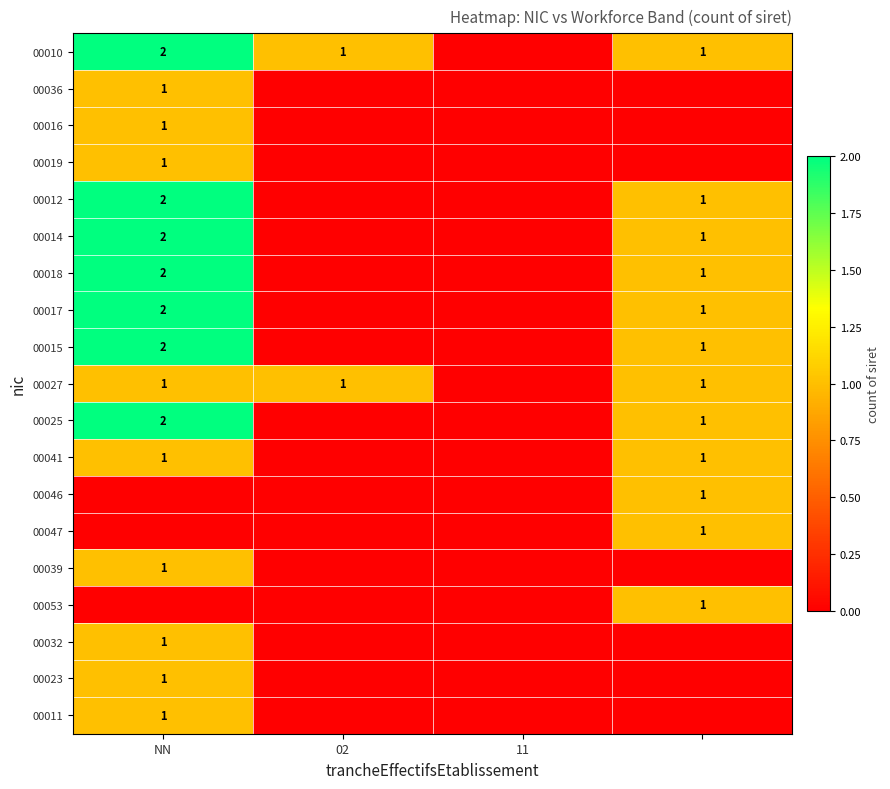

The value of 00036 at NN is 2. True or false?

False